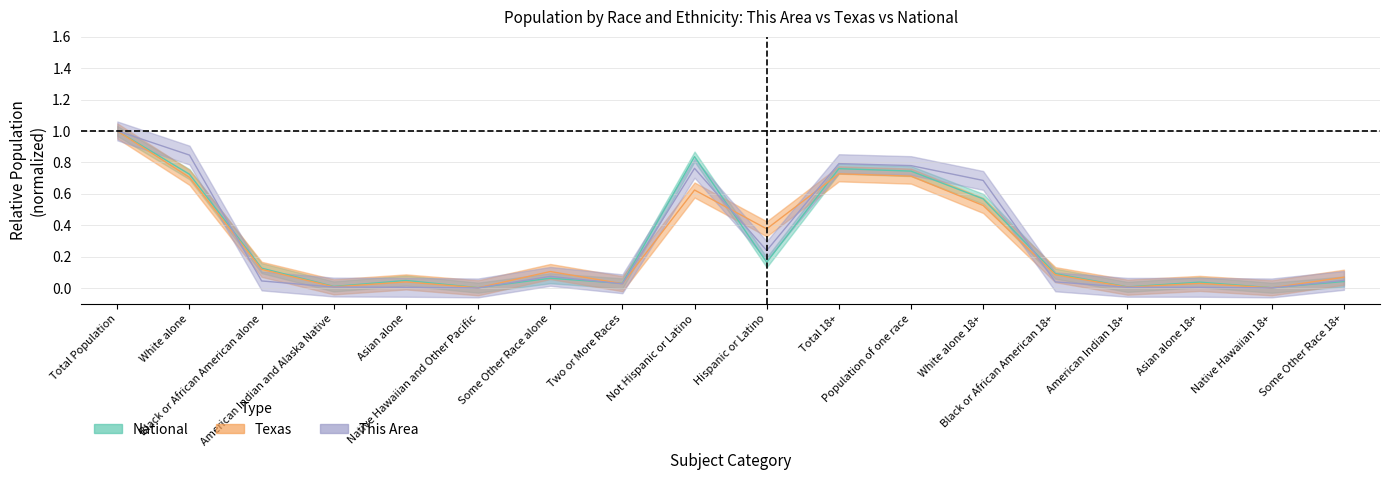

Count the number of data series in this chart.

3